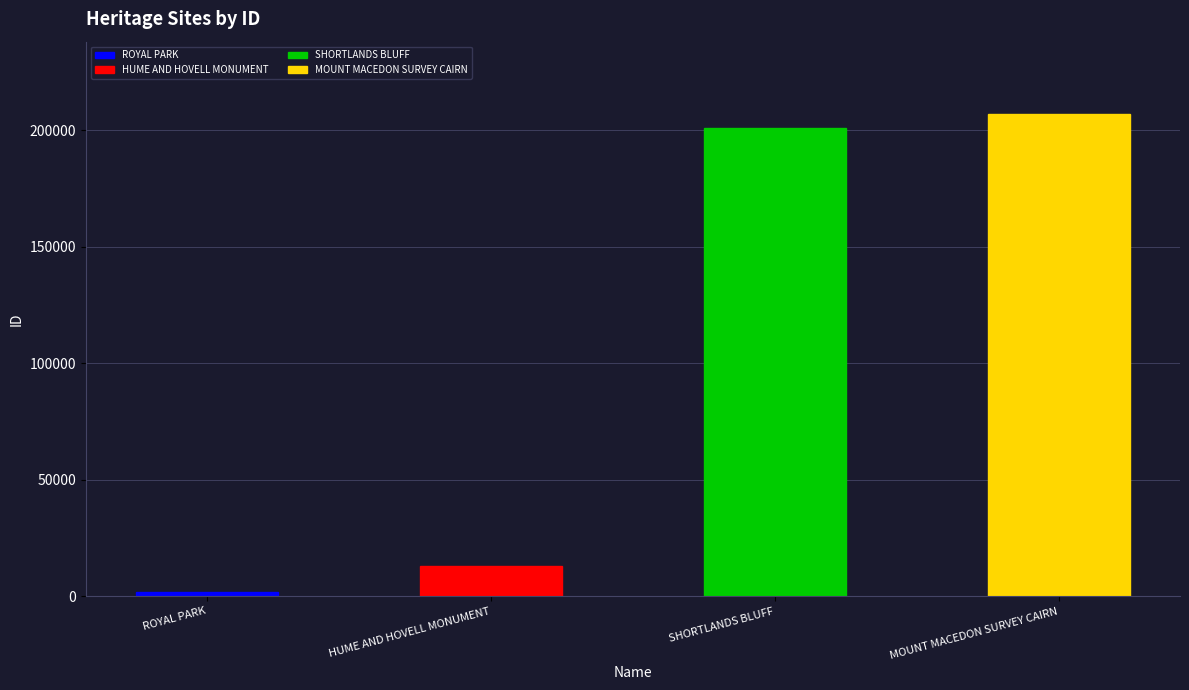

List the labels in order of value, smallest first.

ROYAL PARK, HUME AND HOVELL MONUMENT, SHORTLANDS BLUFF, MOUNT MACEDON SURVEY CAIRN